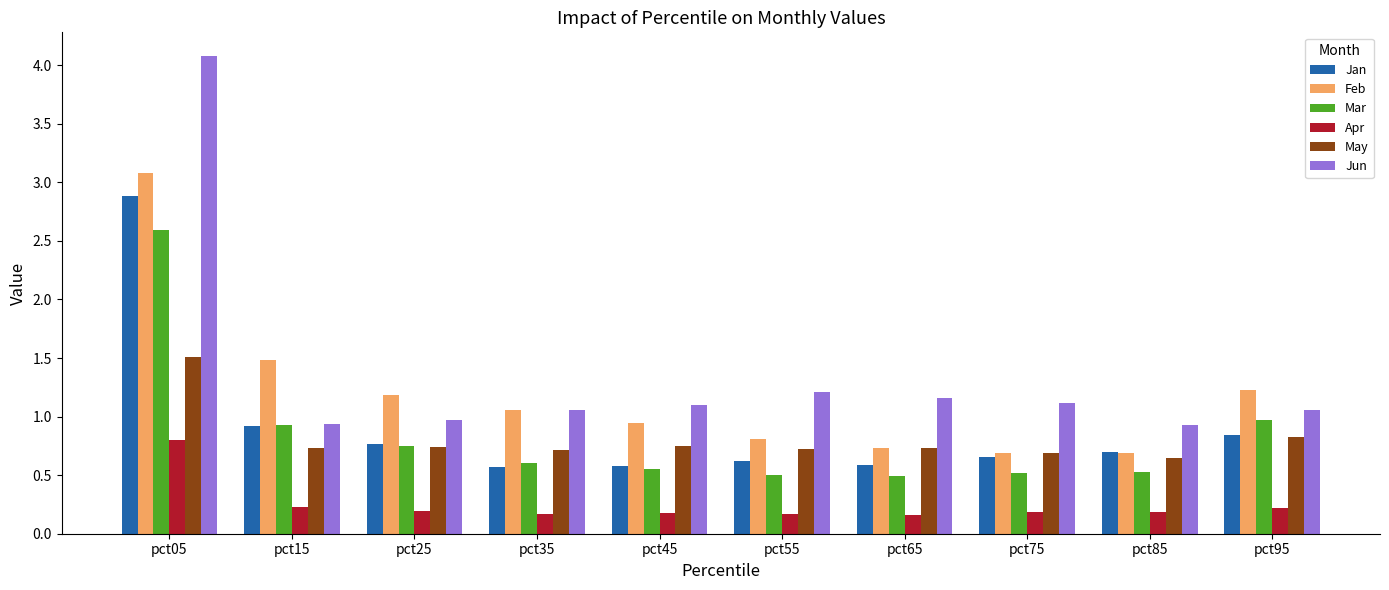

At which category does the chart reach its peak across all series?

pct05